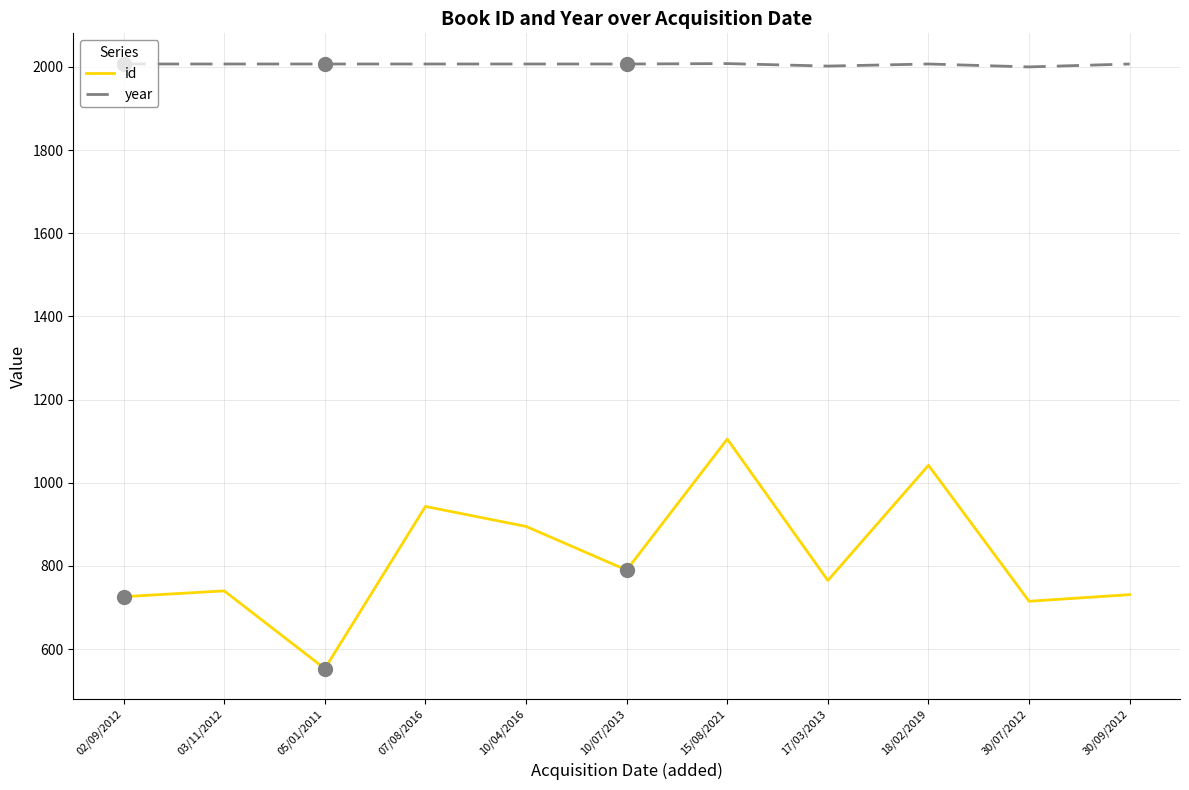

Which series has the widest spread of values?

id